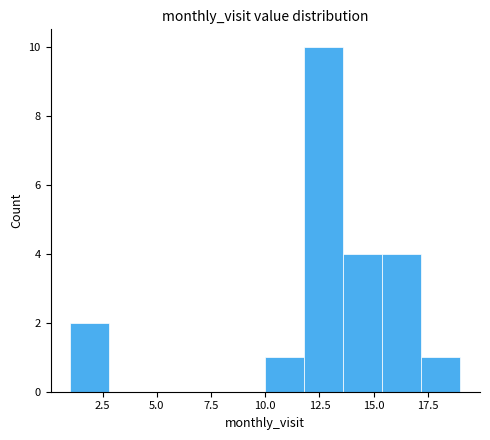

Around what value on the x-axis is the tallest bar? Give the approximate position of its centre, as read against the axis.

12.5